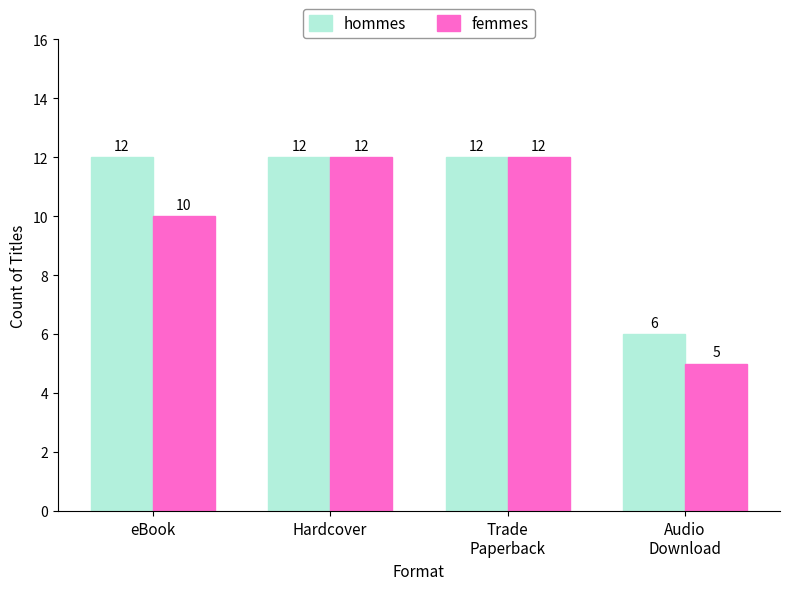

What is the maximum value for hommes?

12